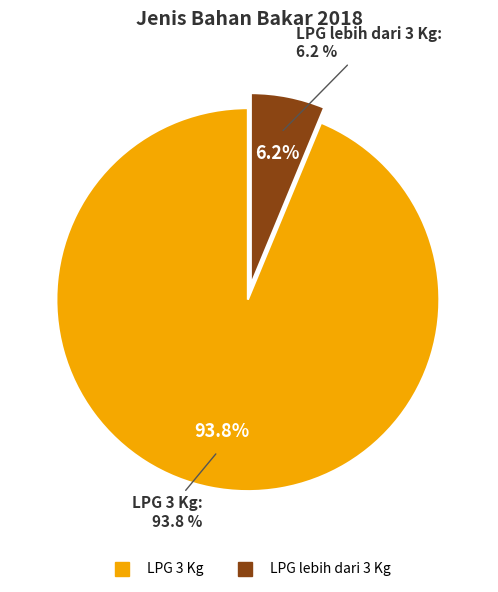

Which slice is the largest?

LPG 3 Kg